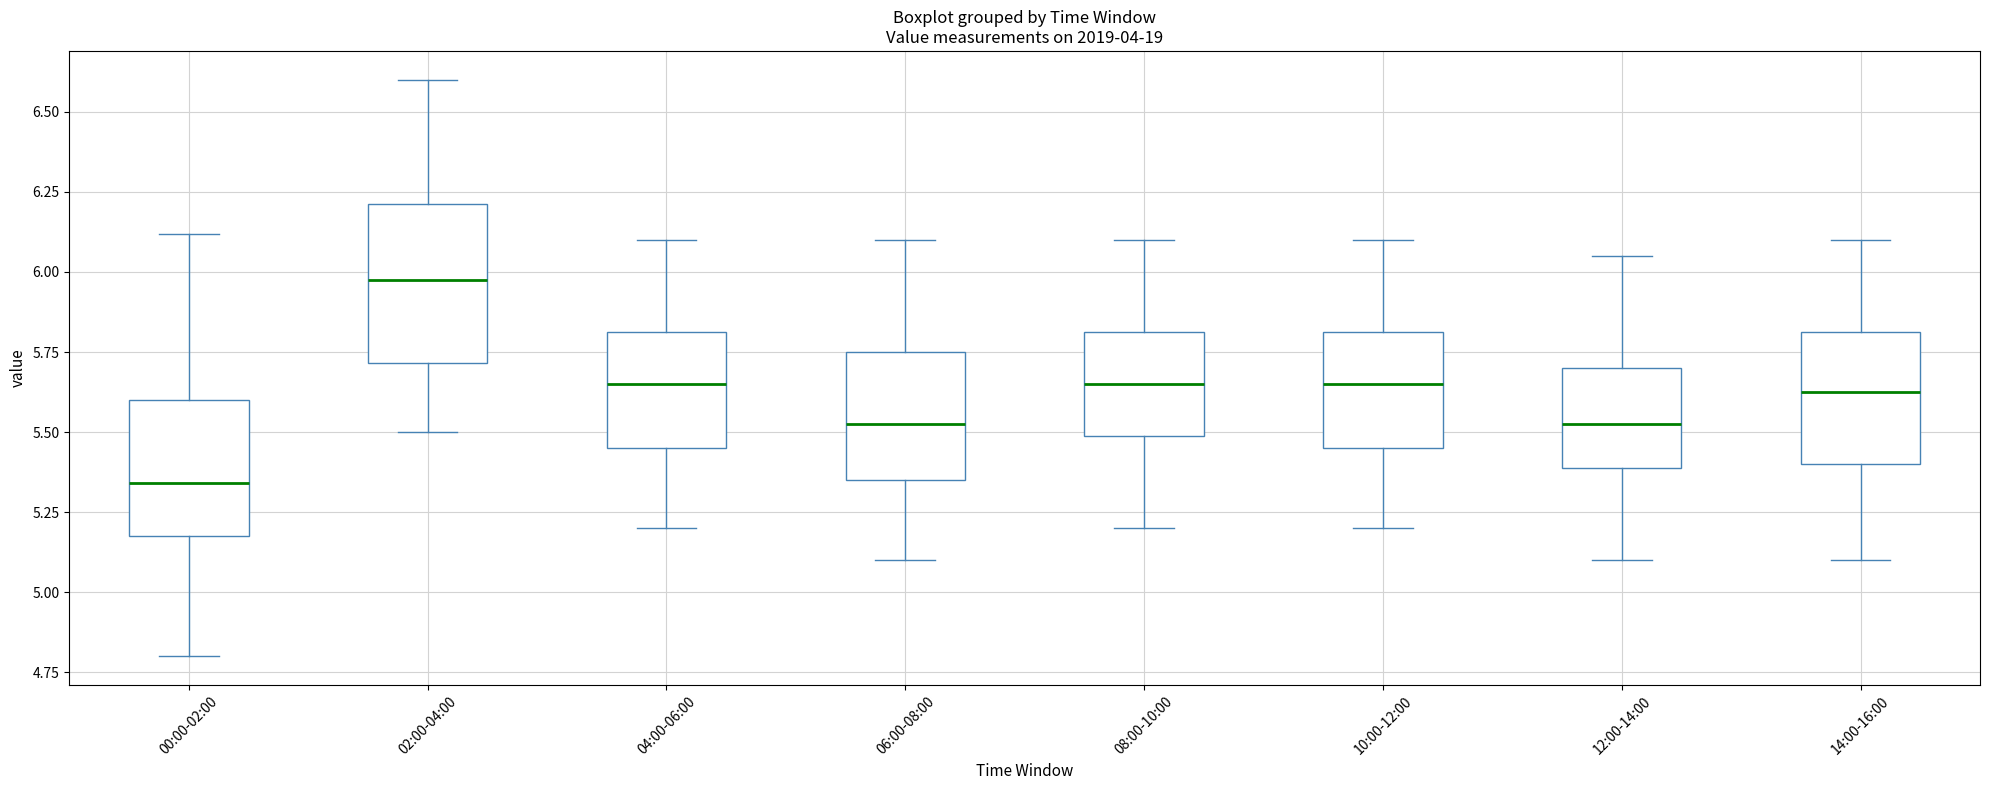

Where is the lower edge of the box for 10:00-12:00 on the y-axis? The values are not printed on the chart, so give them approximately, as read against the axis.

5.45